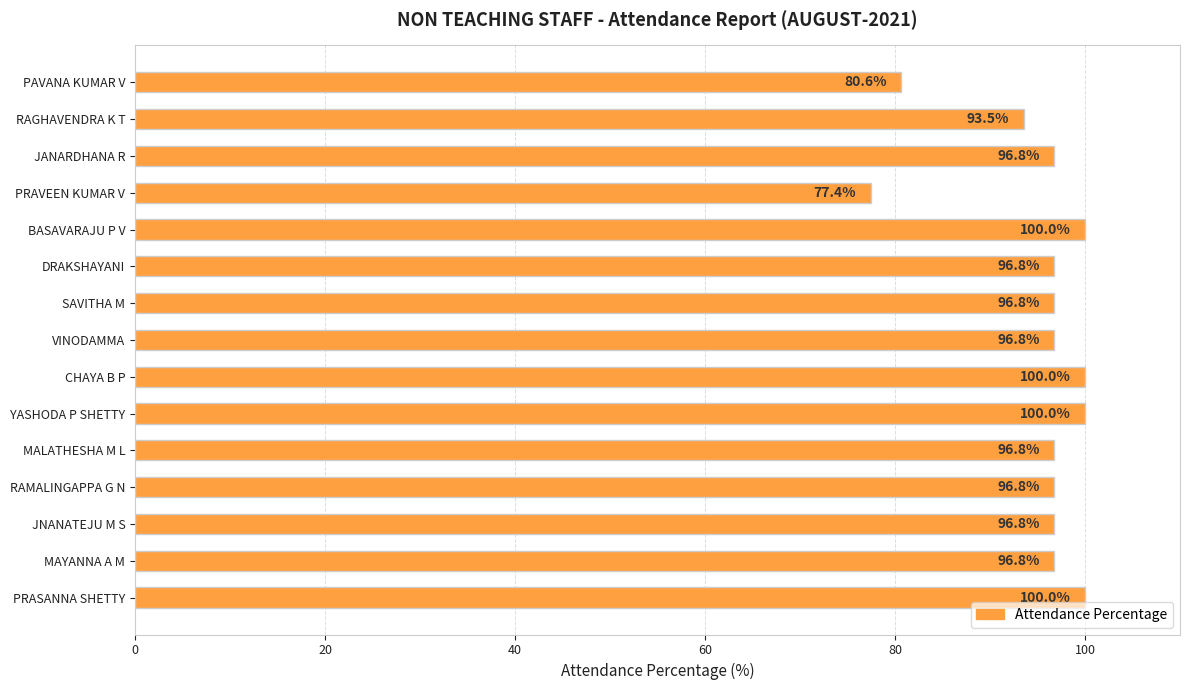

At which label is the value closest to 88?

RAGHAVENDRA K T